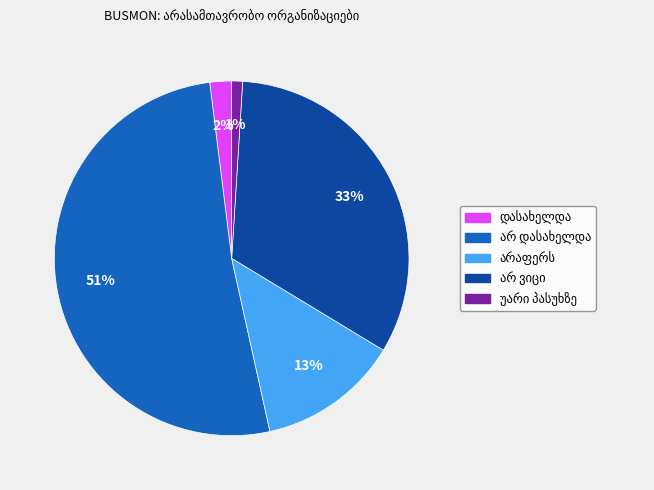

To the nearest percent, what is the average slice percentage?

20%